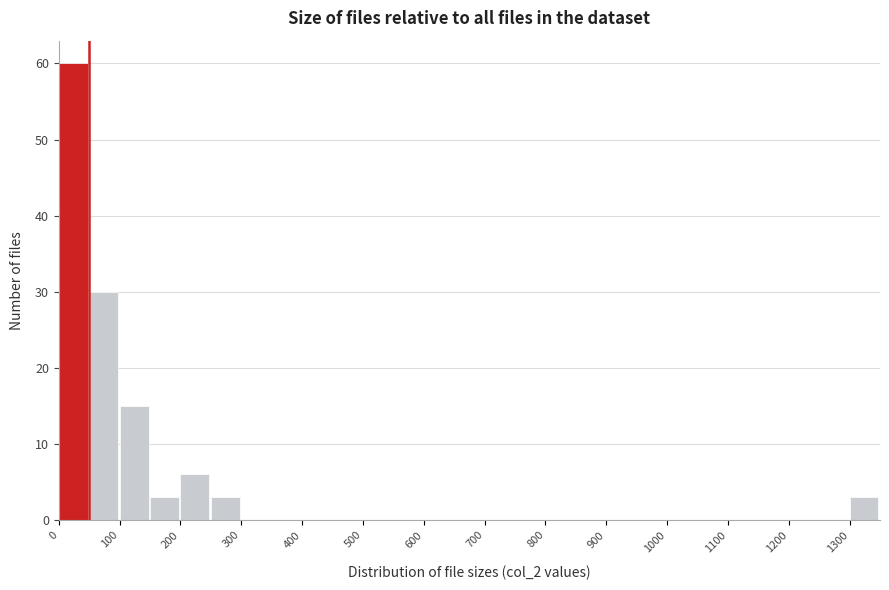

What is the height of the bar covering 200 to 250 on the x-axis? The values are not printed on the chart, so give them approximately, as read against the axis.

6